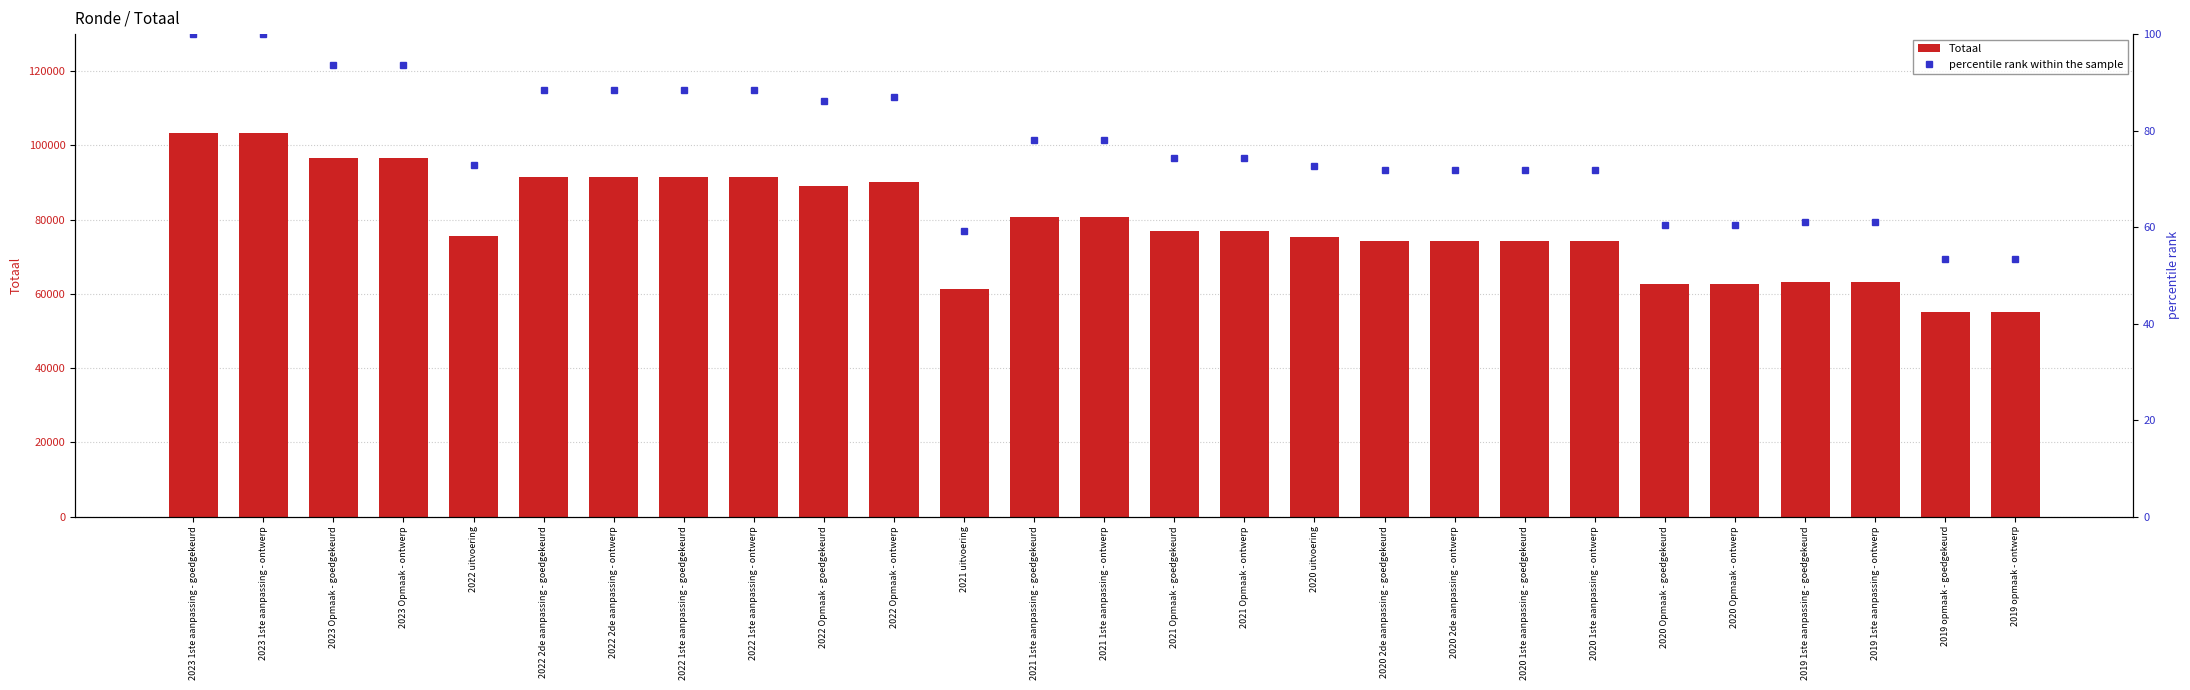

True or false: Totaal has a value of 75469.0 at 2022 uitvoering.

True